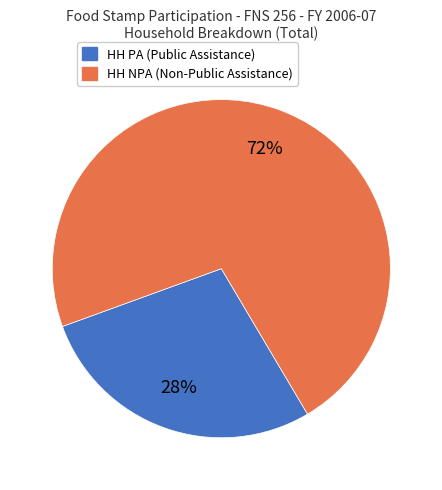

Does any single category account for the majority?

Yes